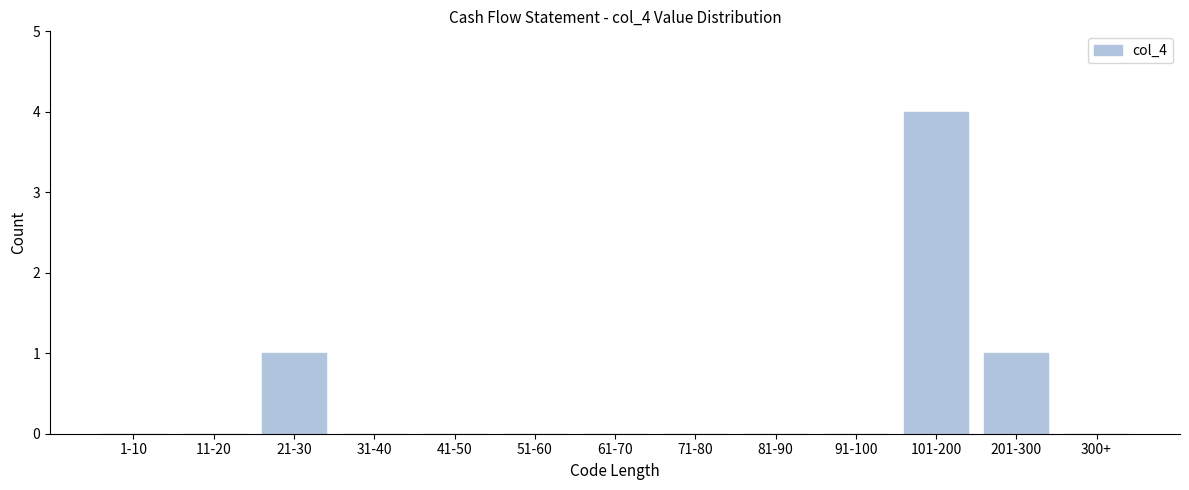

Reading right to left, transcribe all the data shown in this chart.

300+=0	201-300=1	101-200=4	91-100=0	81-90=0	71-80=0	61-70=0	51-60=0	41-50=0	31-40=0	21-30=1	11-20=0	1-10=0